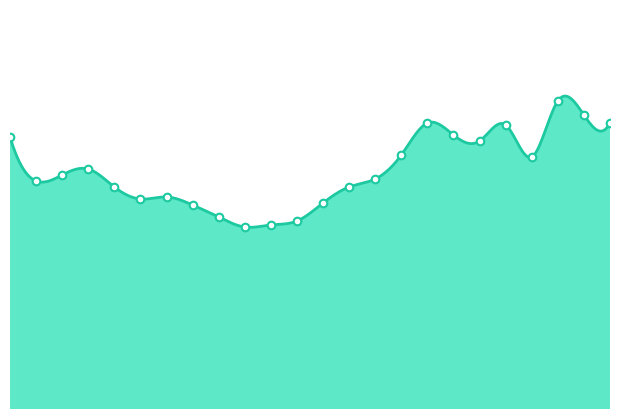

Approximately how many times larger is the value at 13:00 compared to 18:00?

1.0